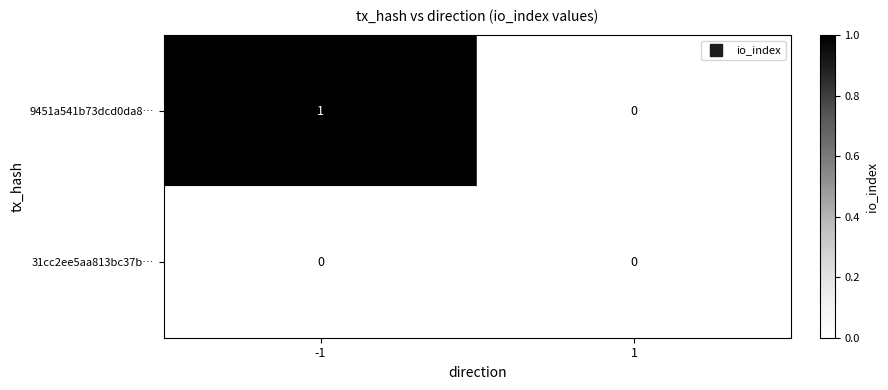

How many data points in 9451a541b73dcd0da881df9b1fd3f232e51fa1e are less than 1?

1